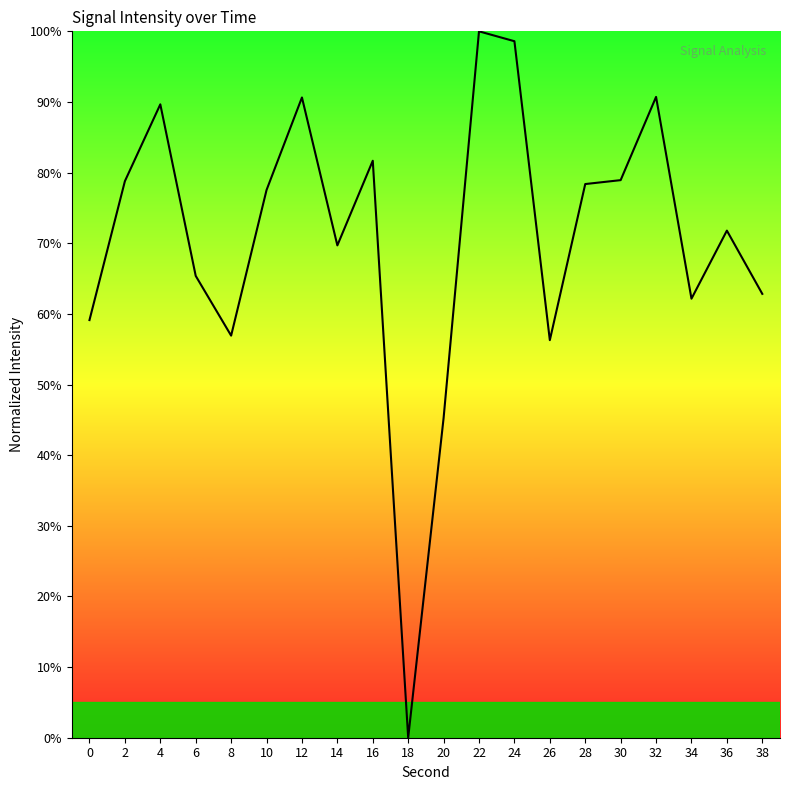

Approximately how many times larger is the value at 8 compared to 6?

0.9